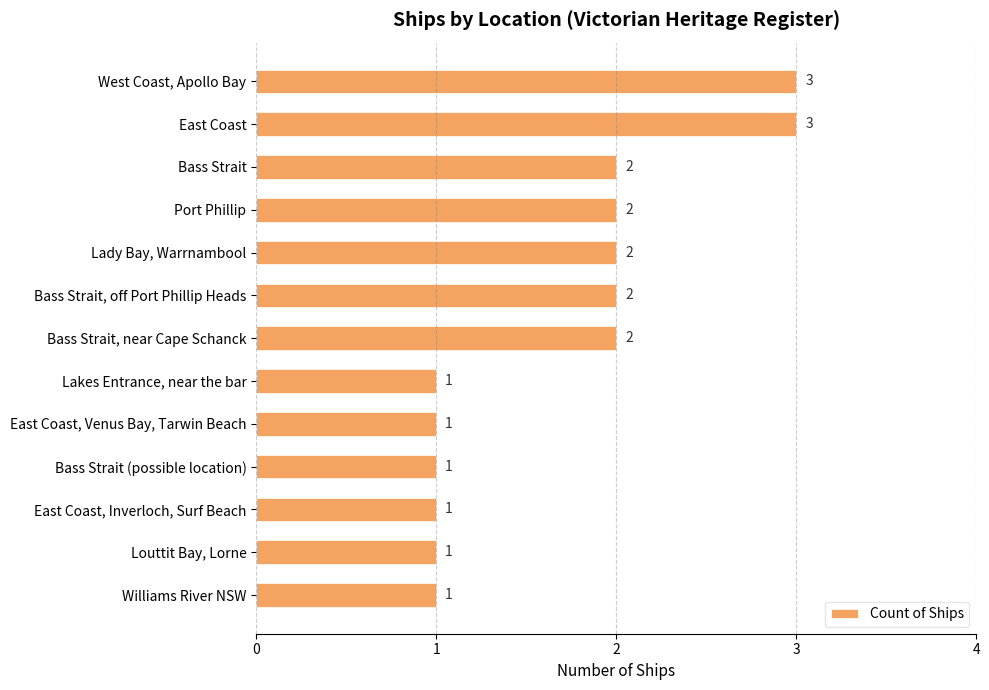

Count the values in the range 1 to 2.

11